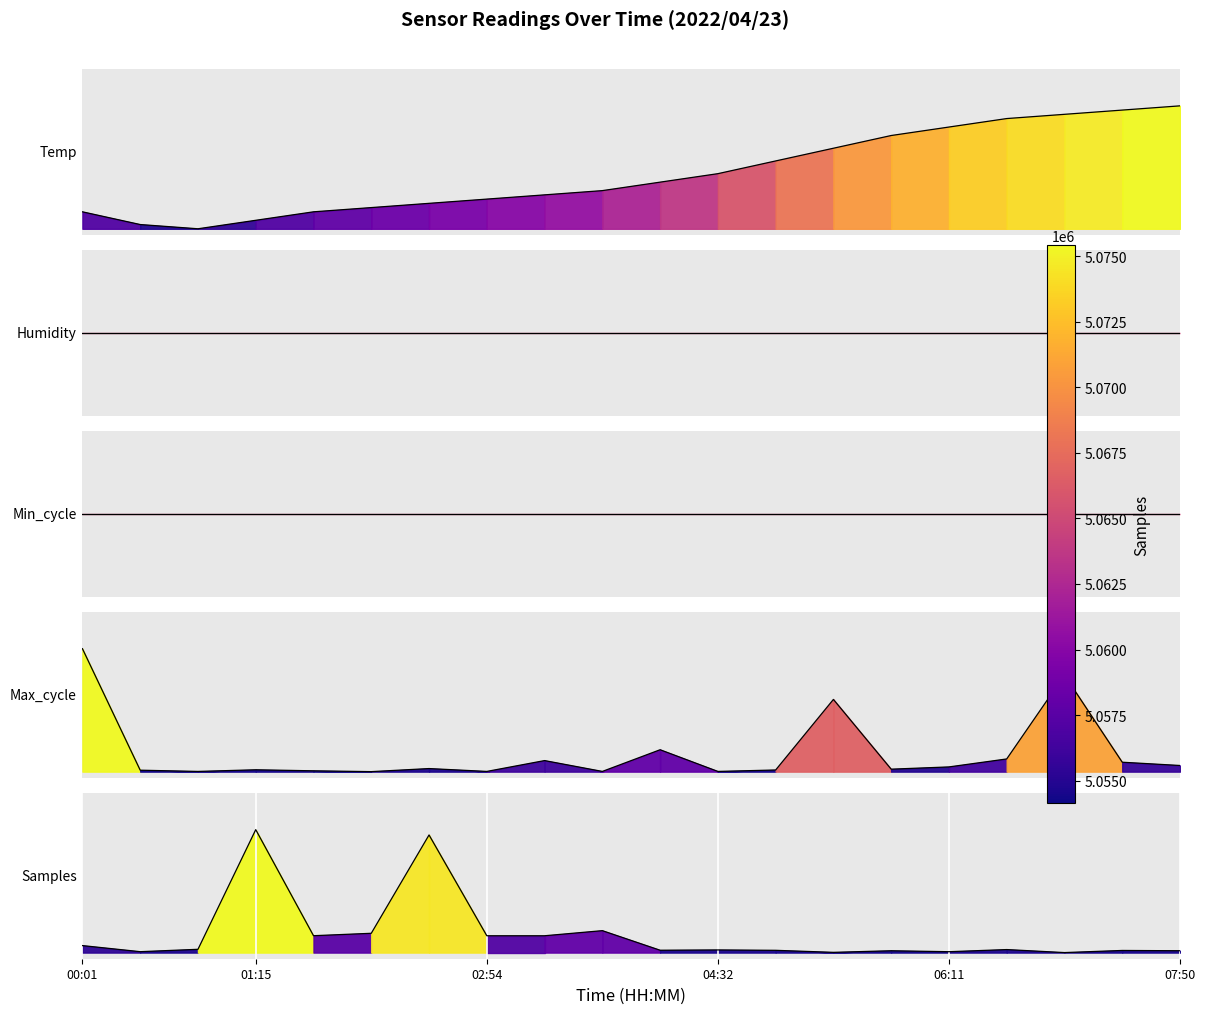

What is the difference between the Temp values at 03:43 and 00:26?

0.8